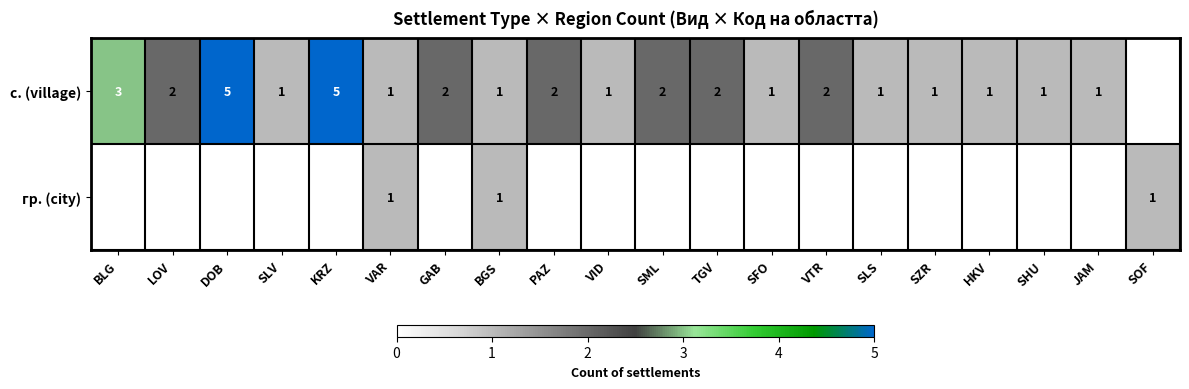

What is the sum of the с. (village) values at VID and DOB?

6